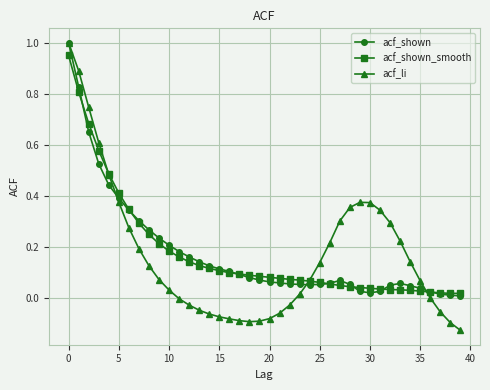

True or false: acf_shown_smooth and acf_shown cross at least once.

True